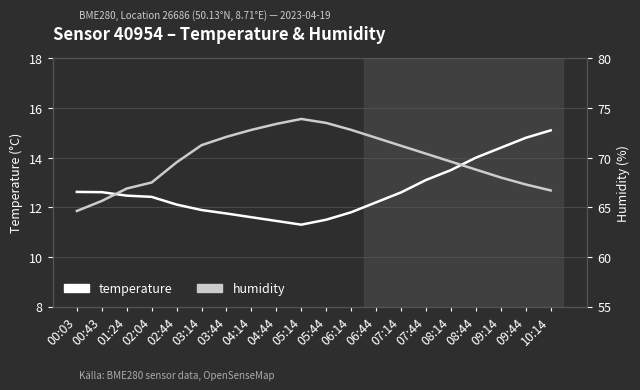

What is the sum of all humidity values?

1398.0